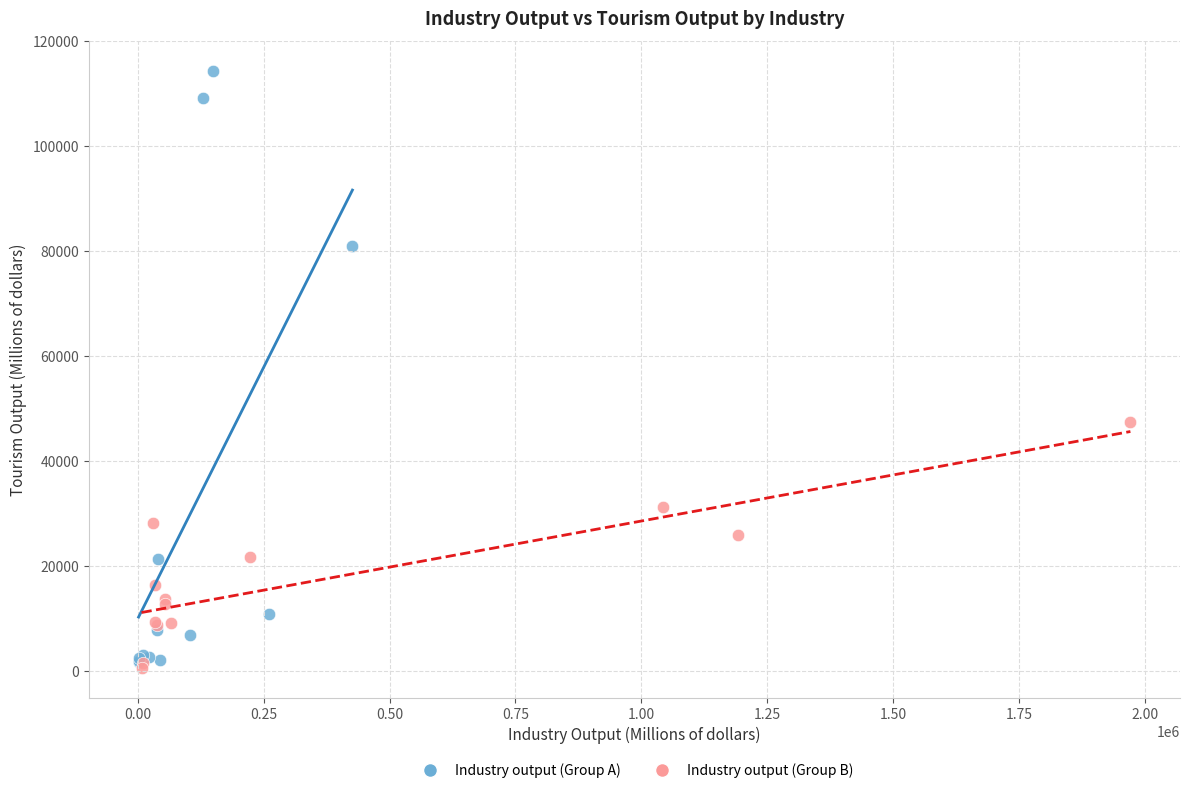

Which series contains the lowest Y value?

Industry output (Group B)